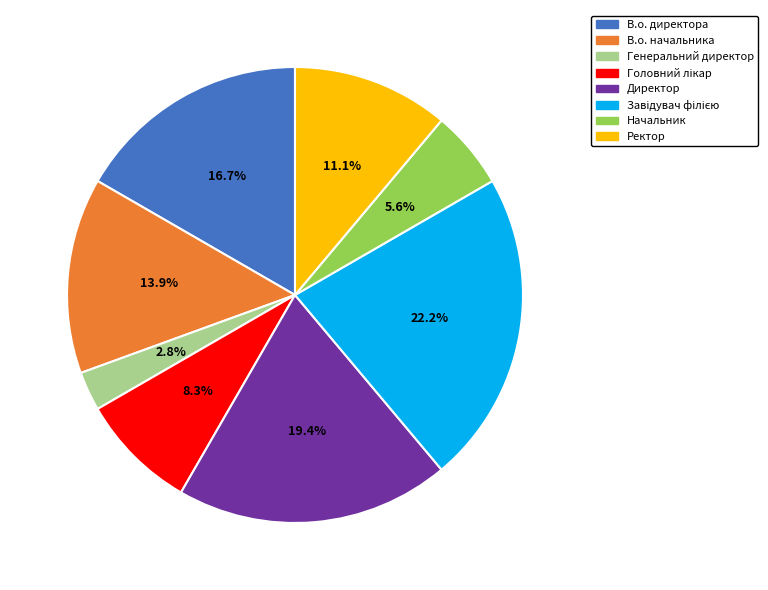

Is there any slice that represents more than half of the pie?

No